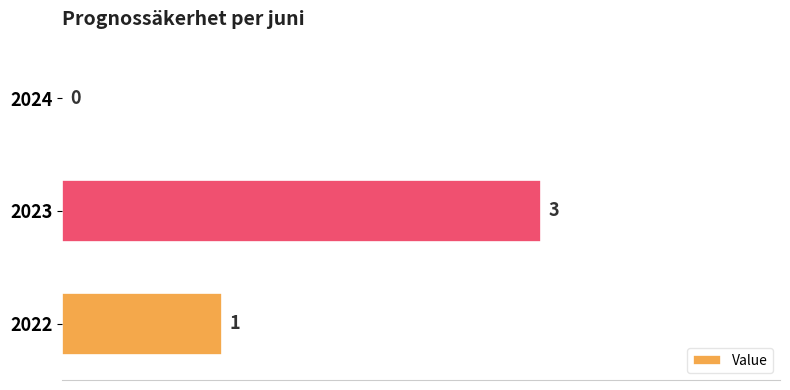

What is the sum of the values at 2023 and 2022?

4